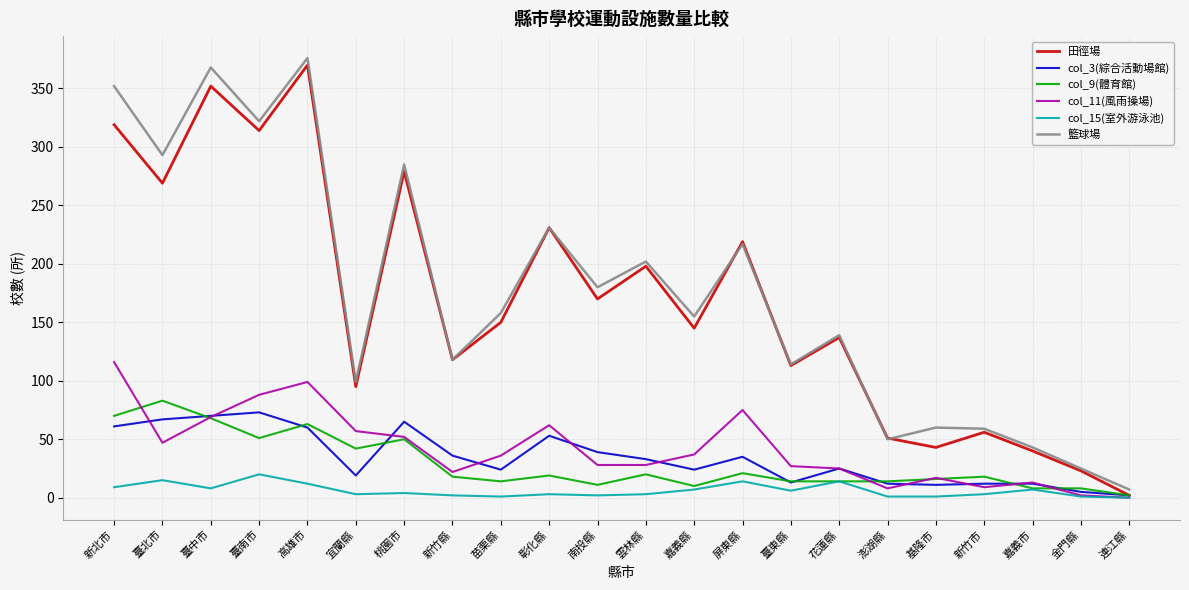

Is it true that col_11(風雨操場) equals 116 at 新北市?

True